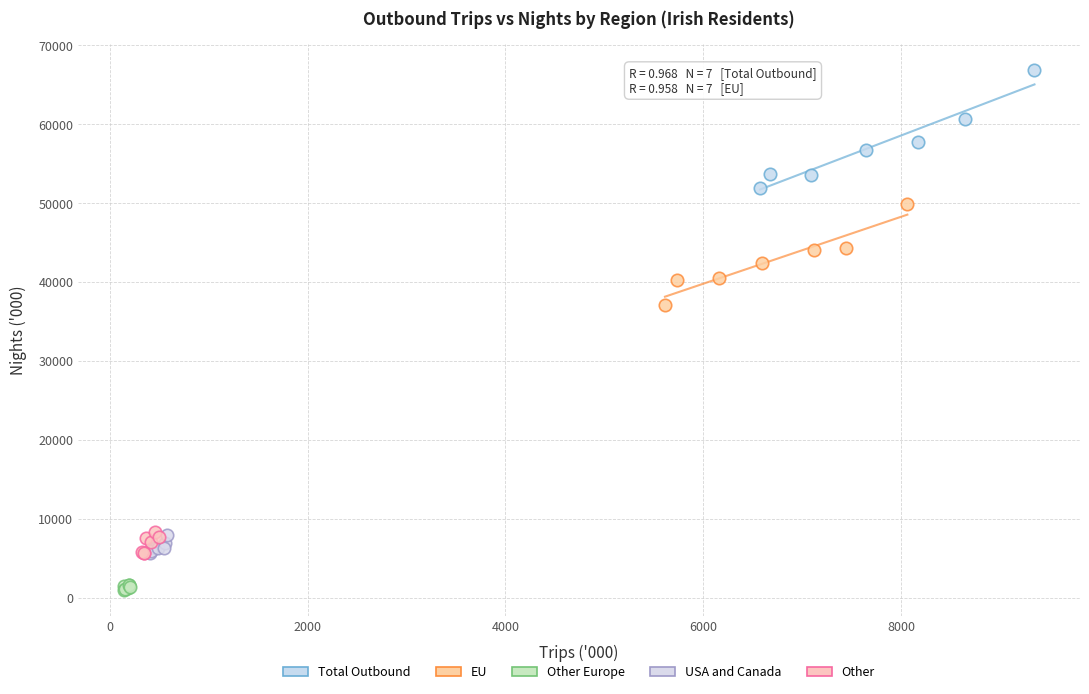

Which series has the widest spread of Y values?

Total Outbound